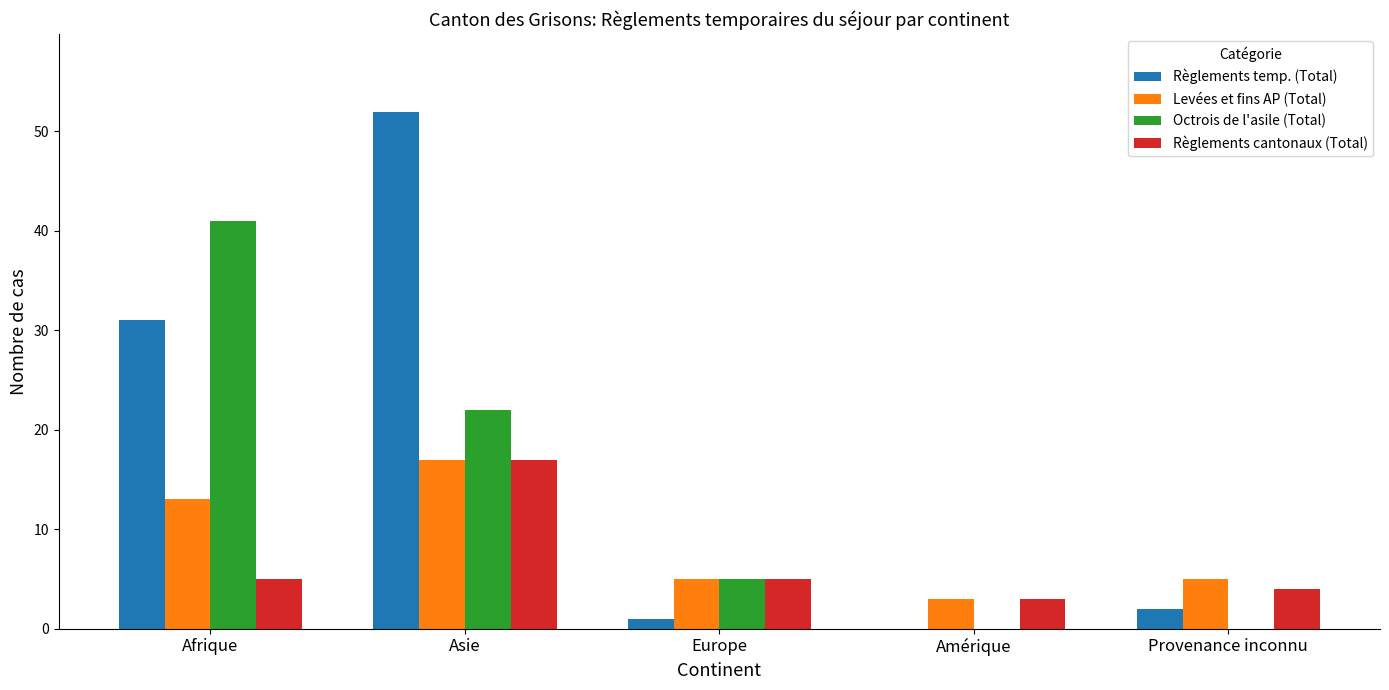

Is it true that Octrois de l'asile (Total) equals 41 at Afrique?

True